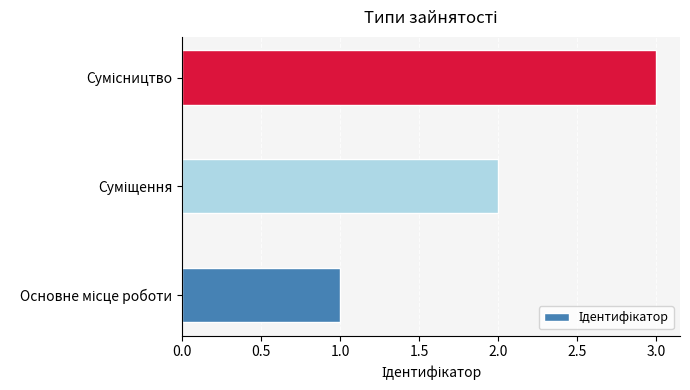

What is the sum of all values?

6